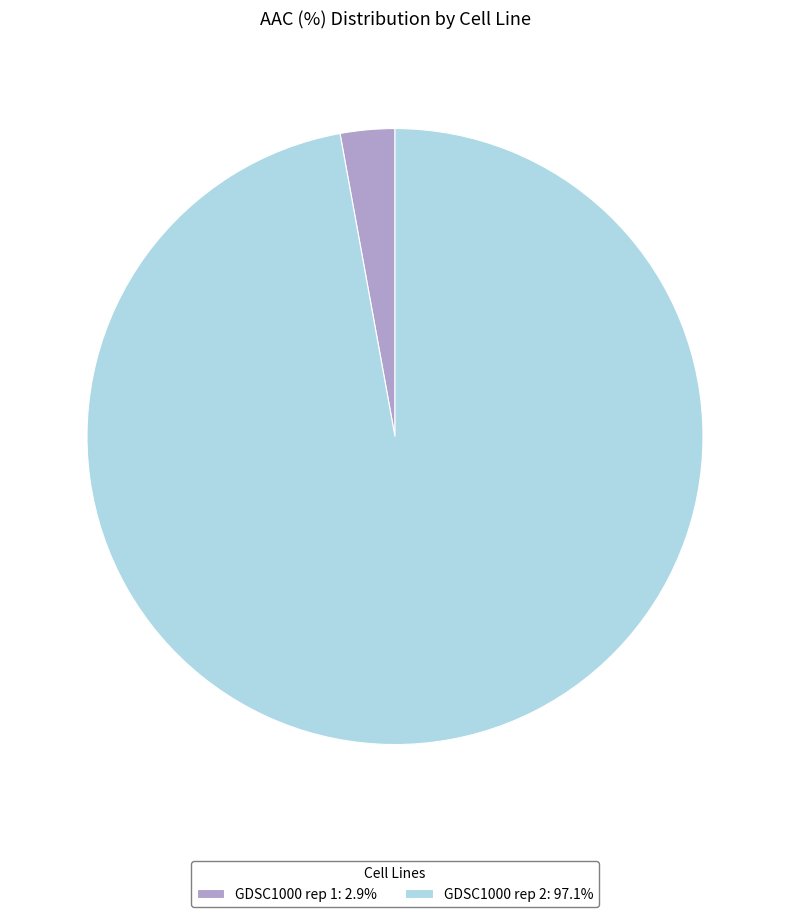

What is the smallest slice in the pie chart?

GDSC1000 rep 1